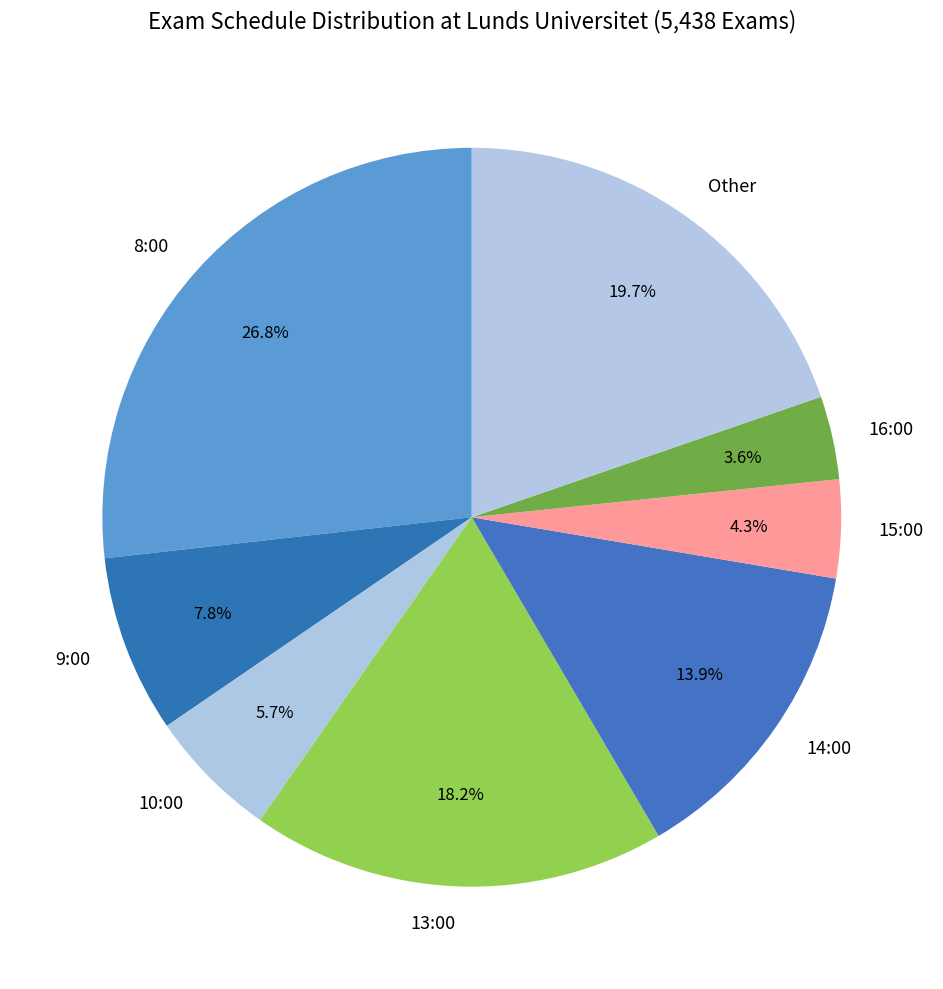

How many slices are in this pie chart?

8